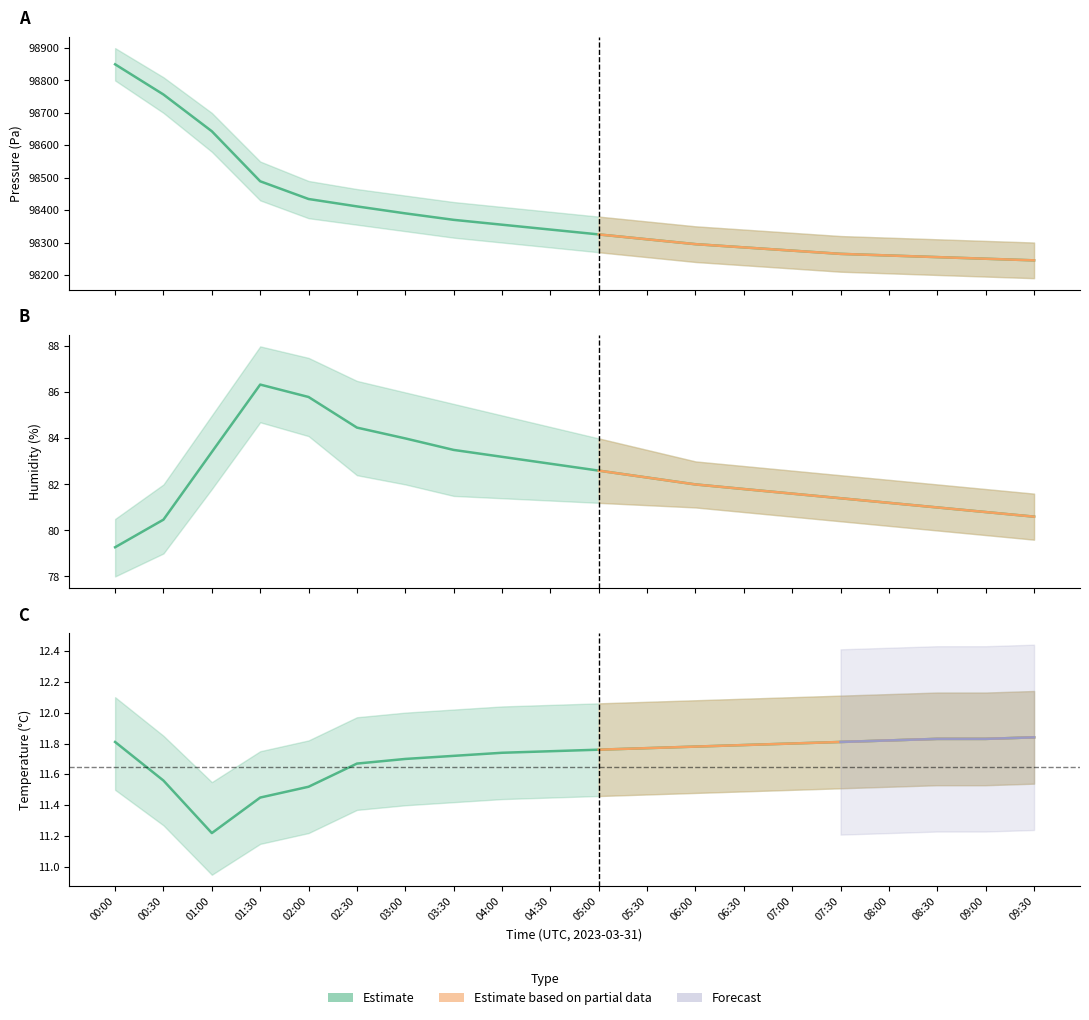

At which category does the chart reach its peak across all series?

00:00